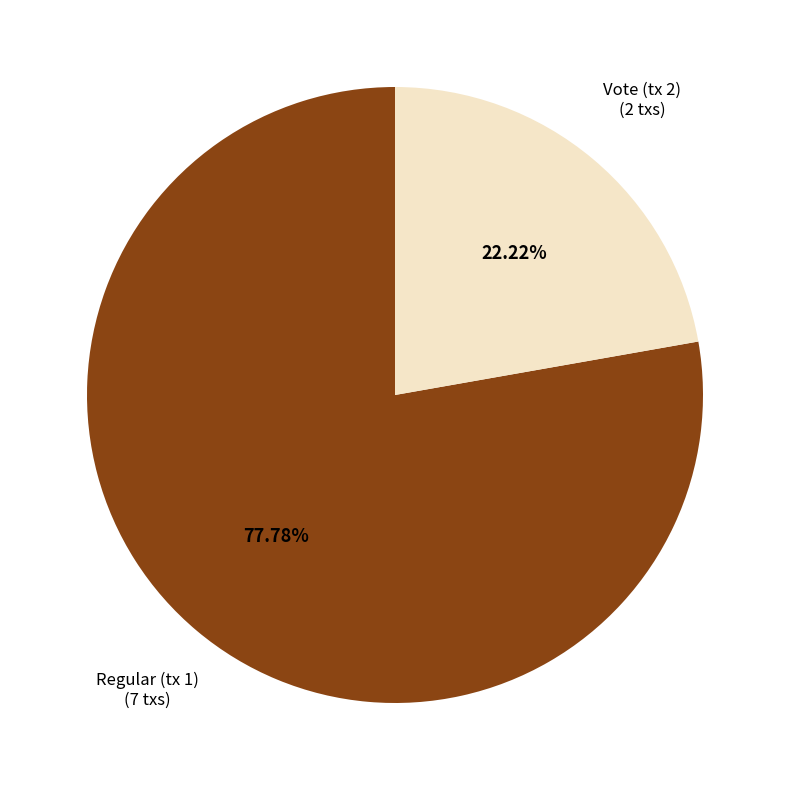

How many slices are in this pie chart?

2